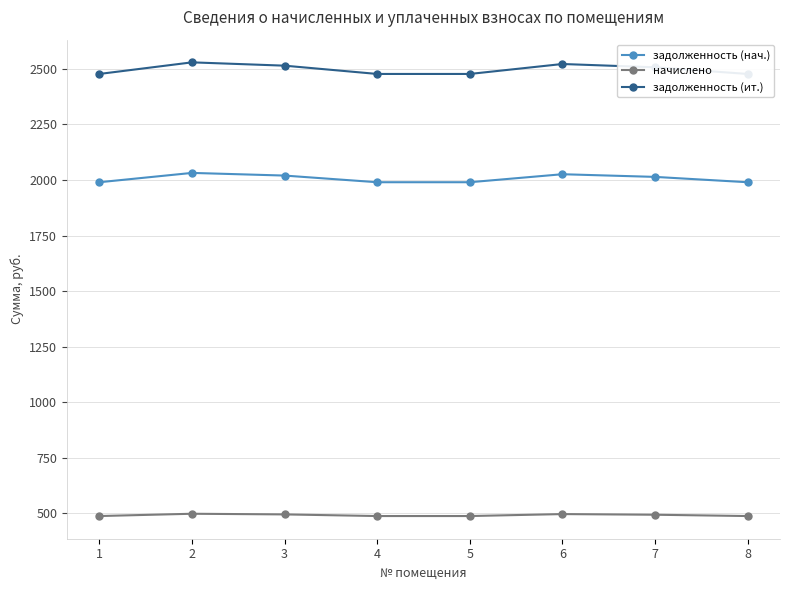

The value of задолженность (ит.) at 8 is 2477.4. True or false?

True